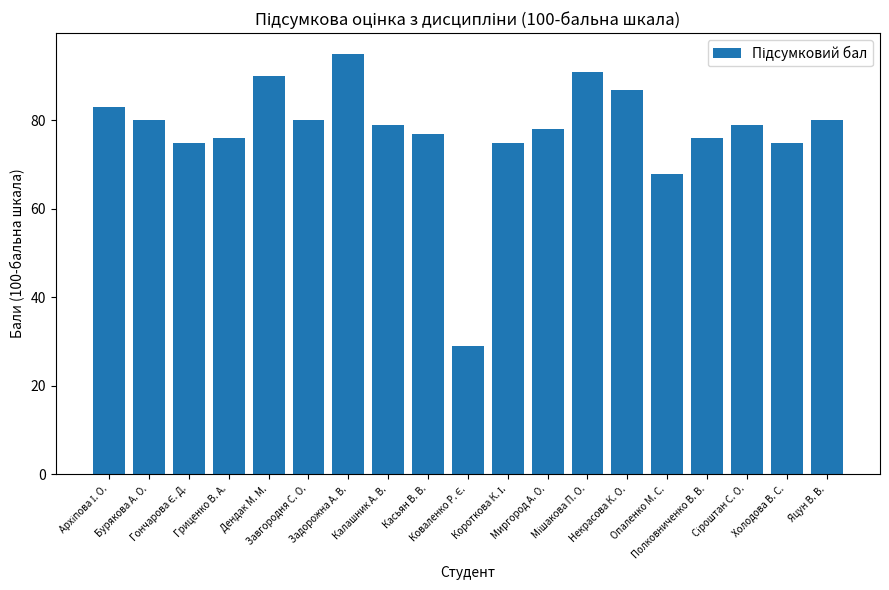

What is the greatest value displayed?

95